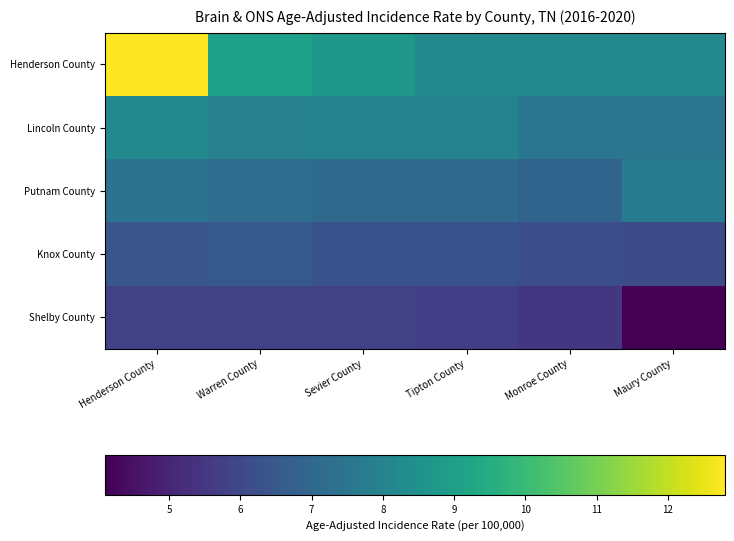

At how many categories does at least one series exceed 10?

1